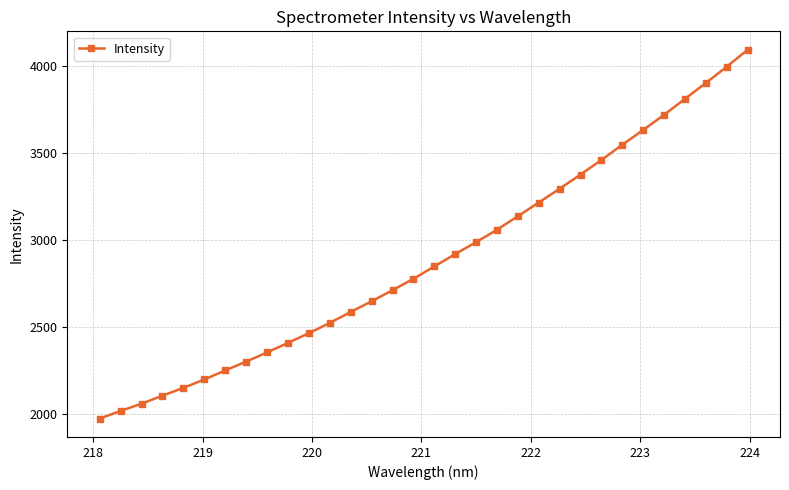

What is the difference between the second highest and minimum values?

2021.0